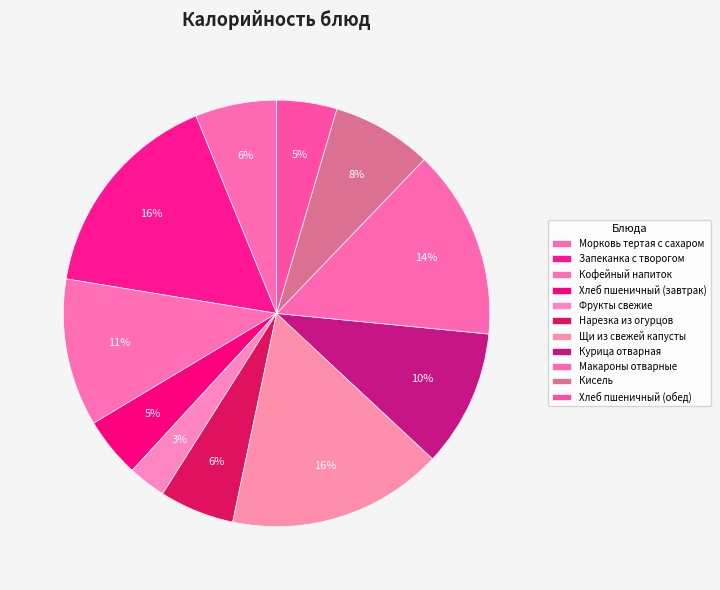

Between Фрукты свежие and Хлеб пшеничный (обед), which is larger?

Хлеб пшеничный (обед)